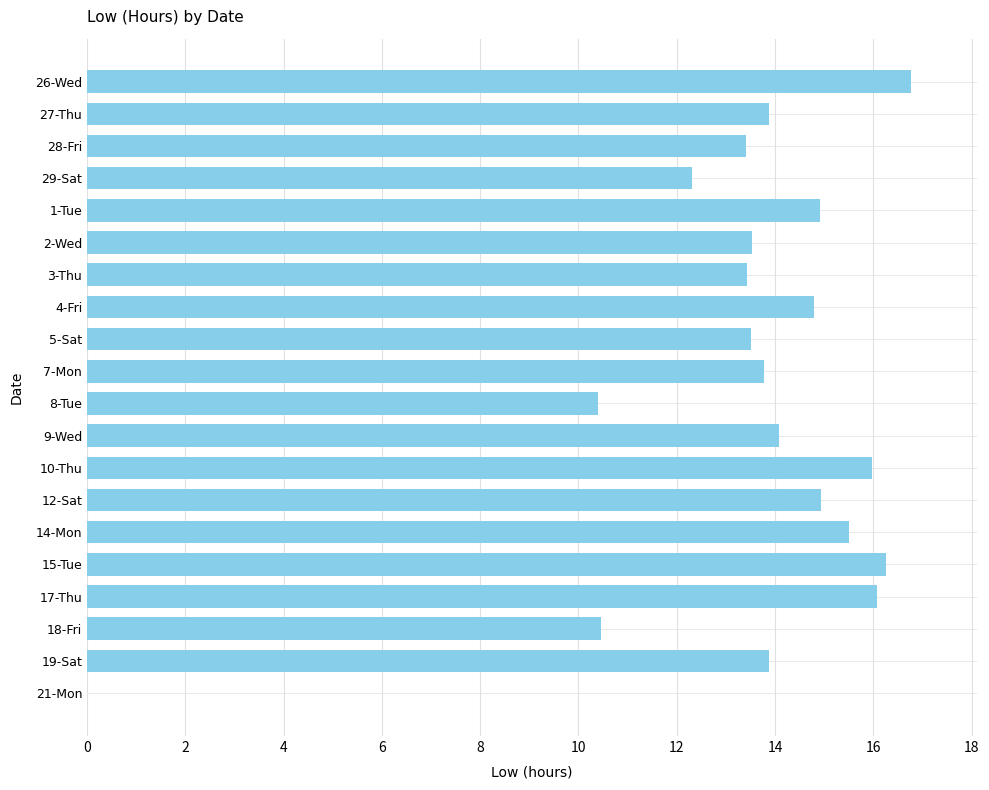

What is the sum of the values at 21-Mon and 27-Thu?

13.9